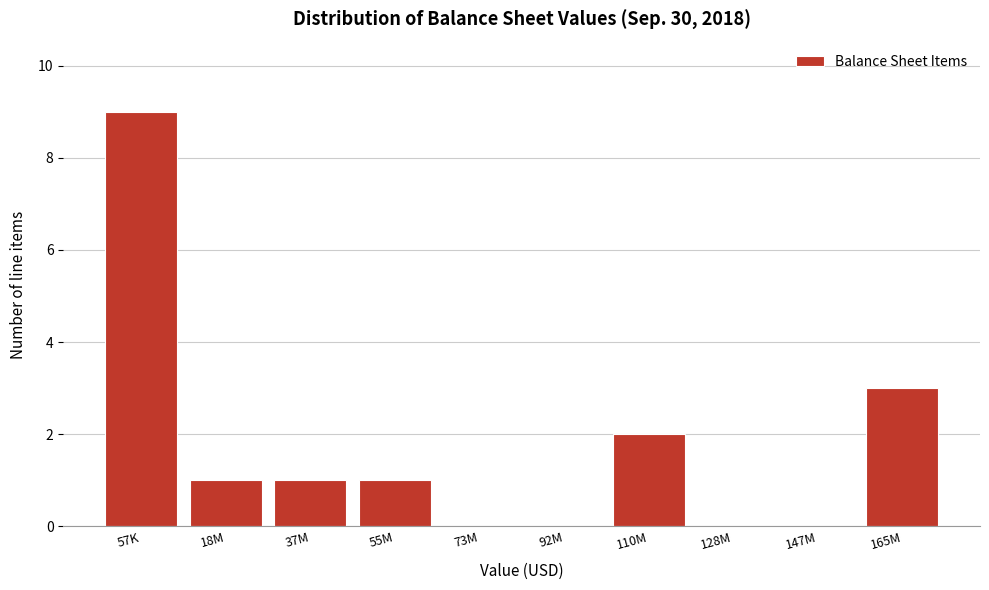

Reading right to left, what are all the values shown in this chart?

165M=3	147M=0	128M=0	110M=2	92M=0	73M=0	55M=1	37M=1	18M=1	57K=9